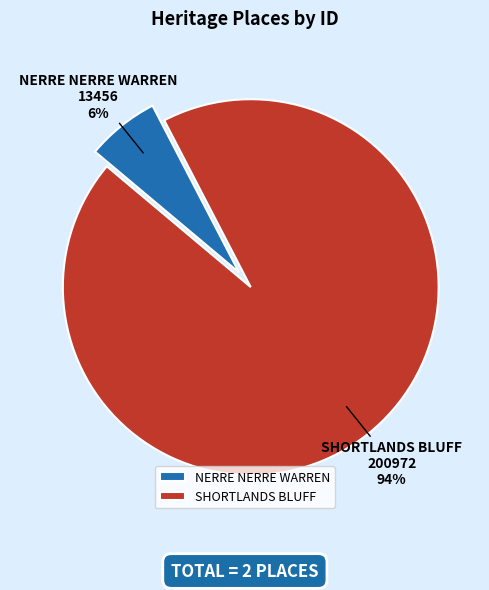

To the nearest percent, what is the combined percentage of SHORTLANDS BLUFF and NERRE NERRE WARREN?

100%